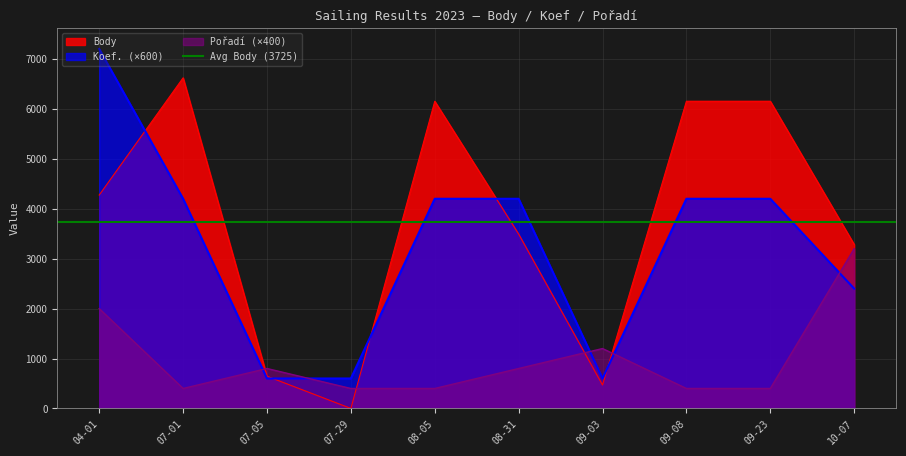

How many lines are shown in the chart?

3